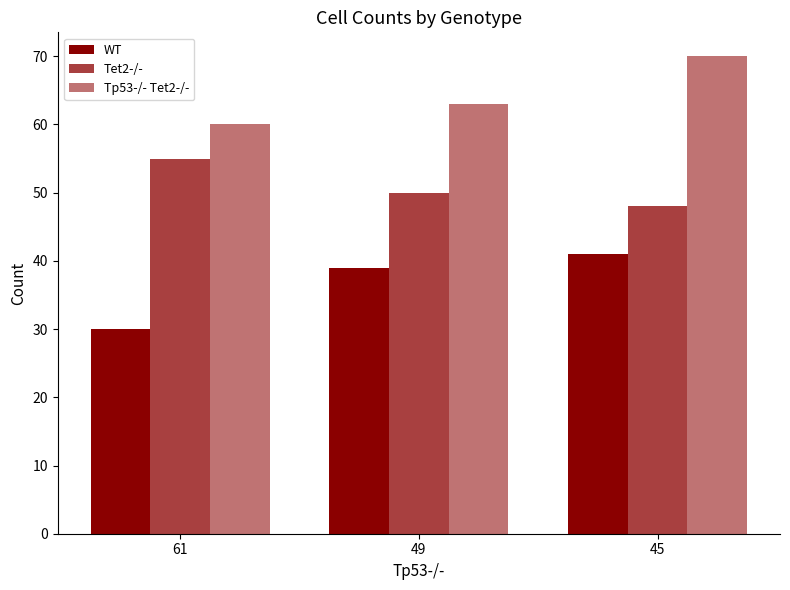

How many series are shown in this chart?

3